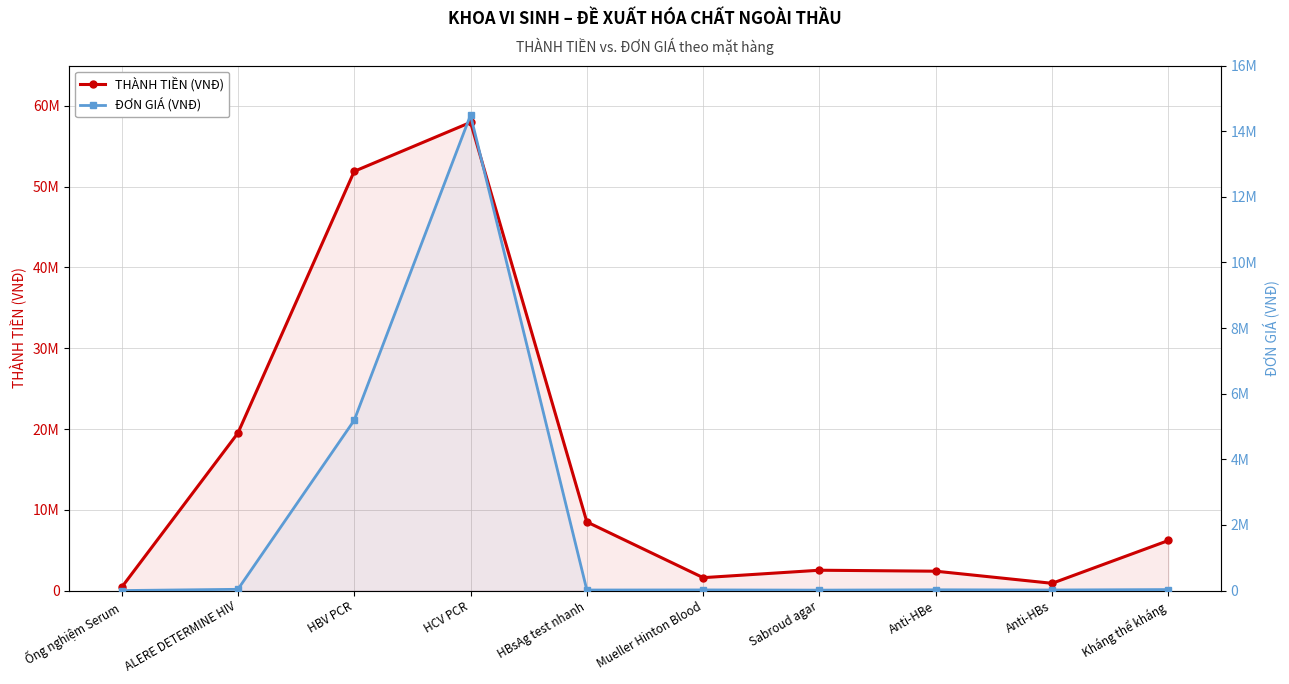

At how many categories does at least one series exceed 49255046?

2